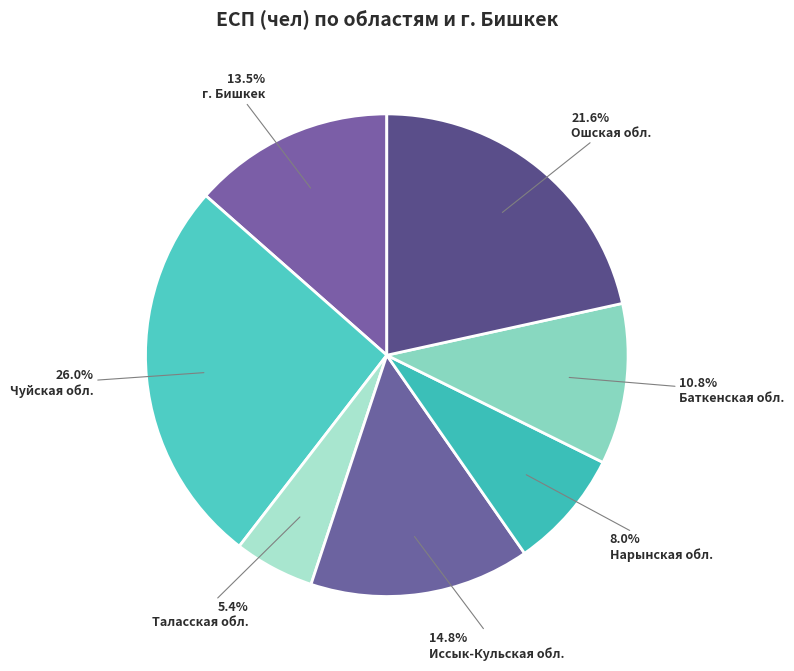

Is the sum of Баткенская обл. and Таласская обл. greater than half?

No